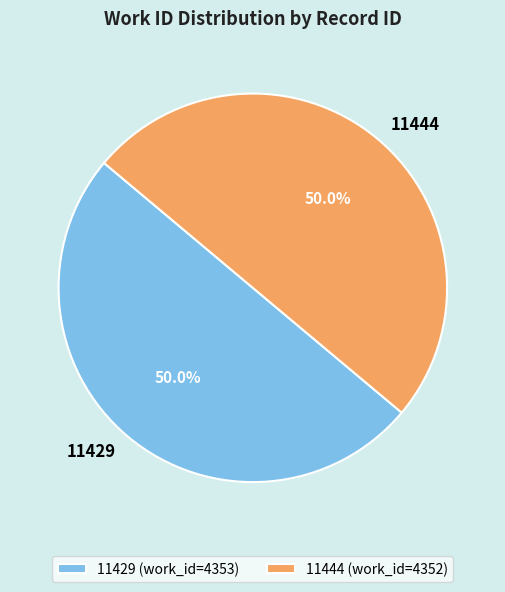

Approximately how many times larger is the value at 11444 compared to 11429?

1.0